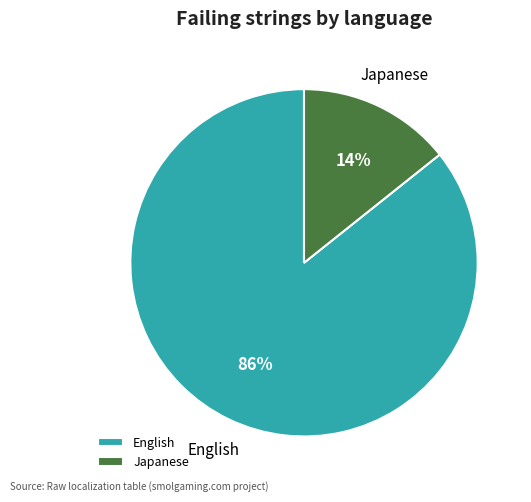

Which slice is the smallest?

Japanese